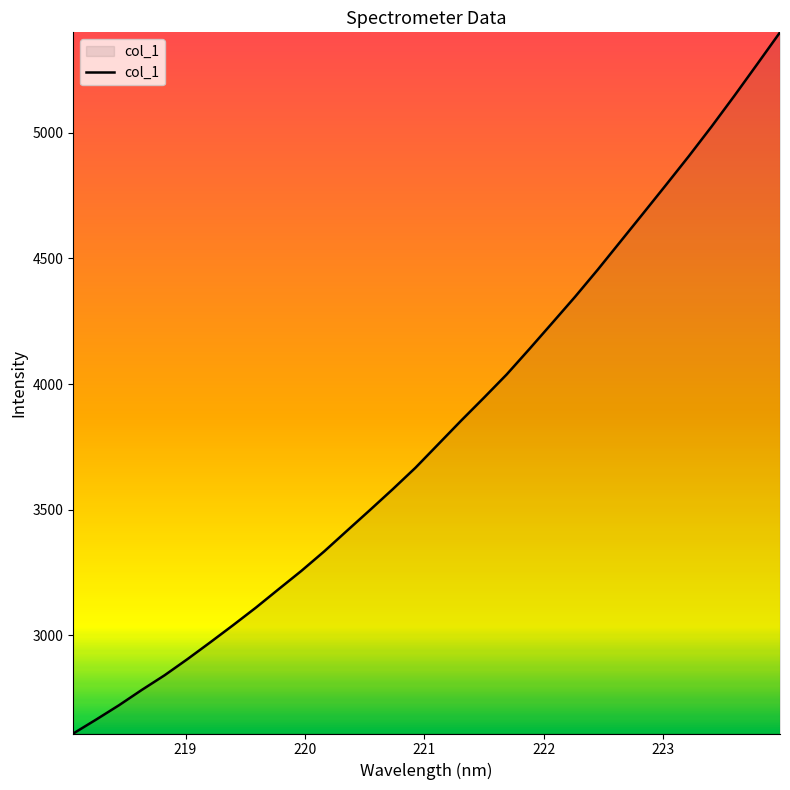

What is the maximum value shown in the chart?

5398.8